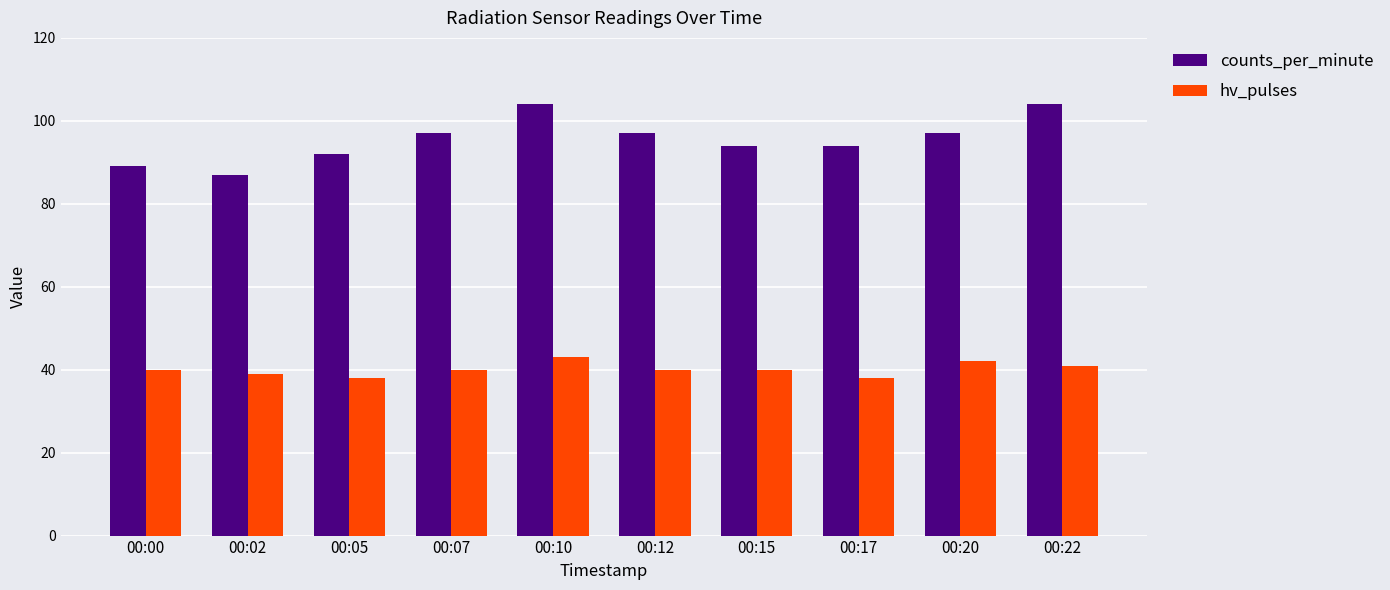

True or false: hv_pulses has a value of 42 at 00:20.

True